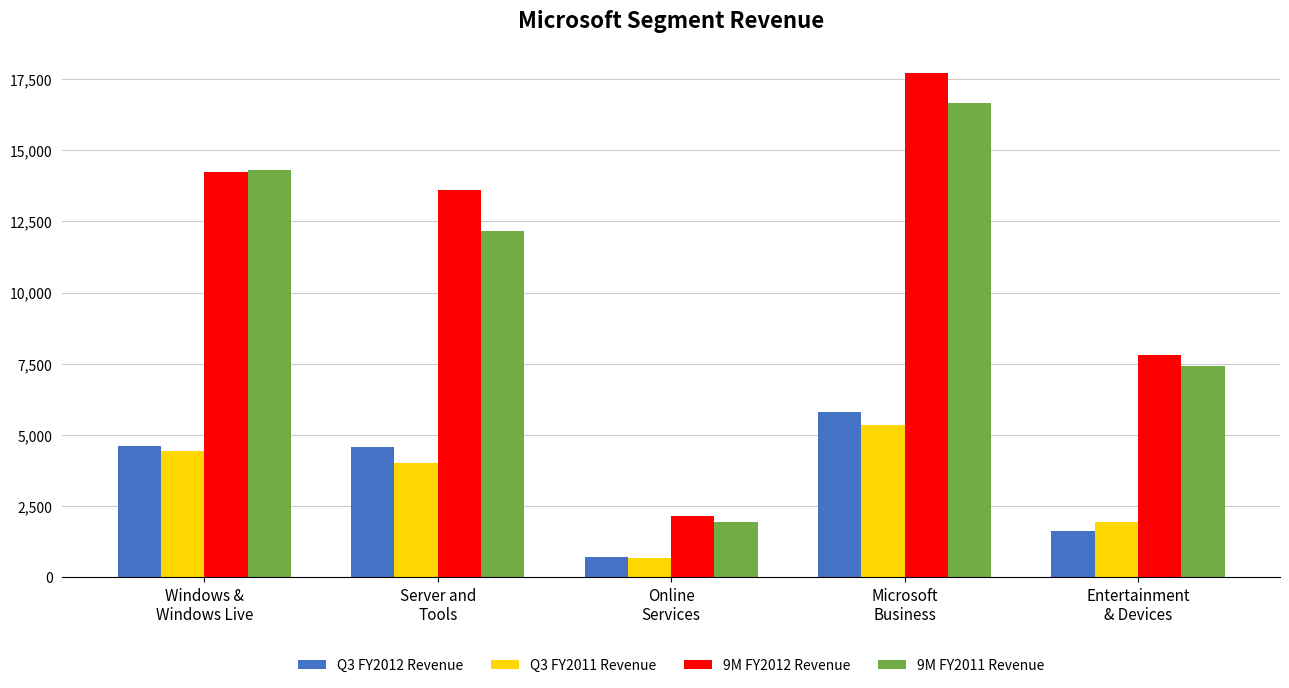

Which series has the largest range (max minus min)?

9M FY2012 Revenue